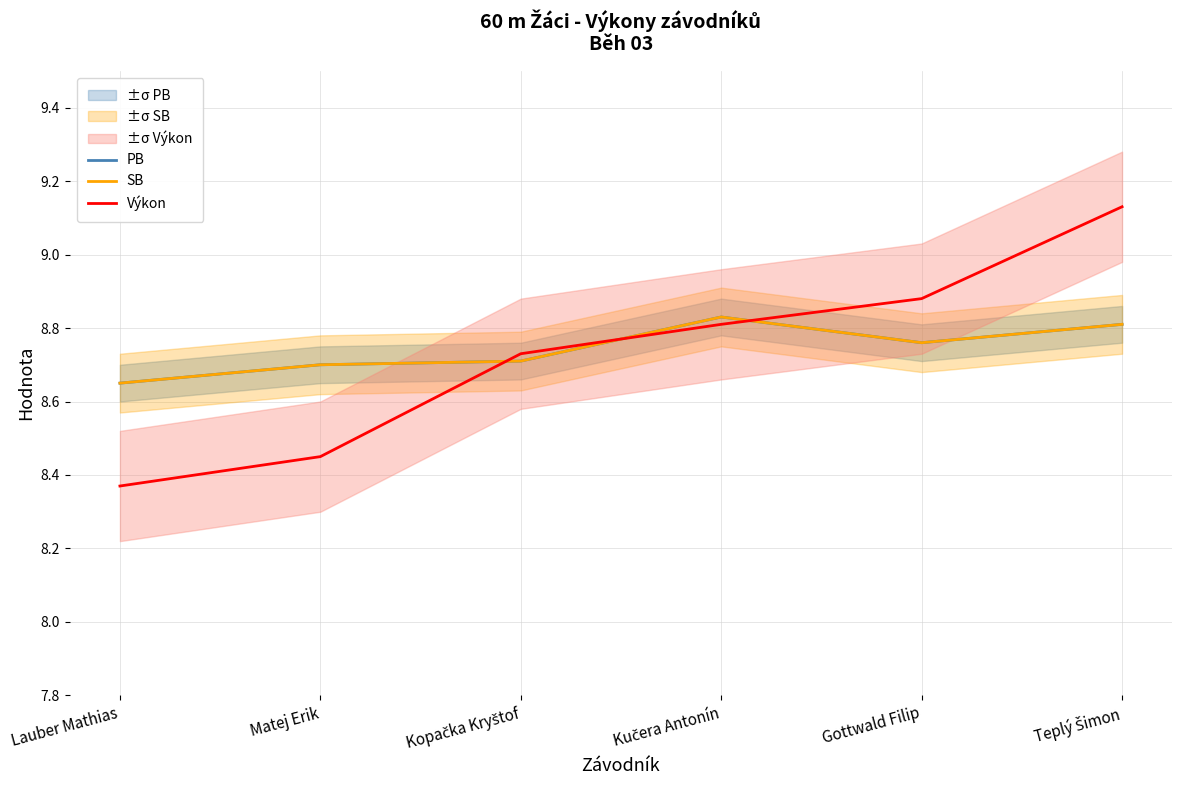

True or false: PB has more than 2 interior local peaks.

False